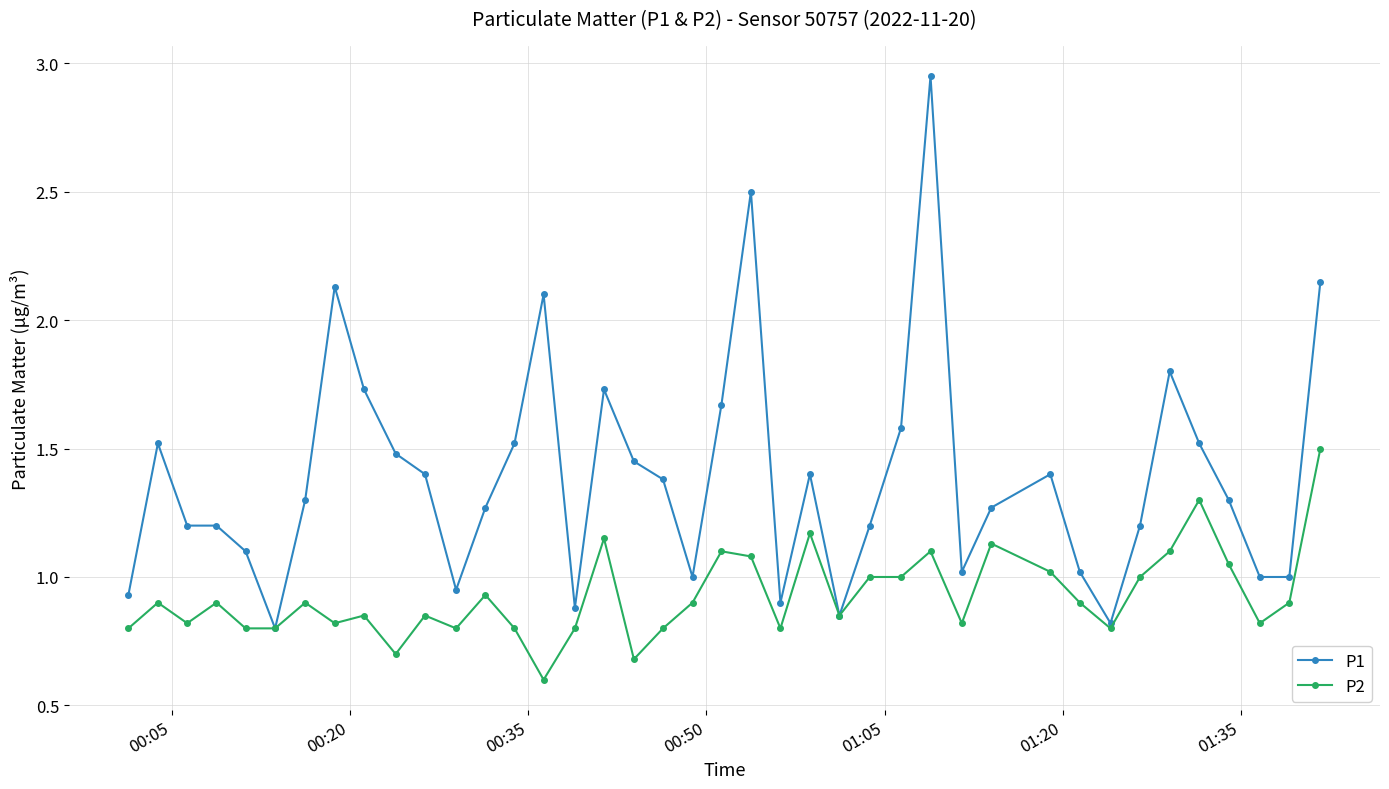

Which series has the widest spread of values?

P1